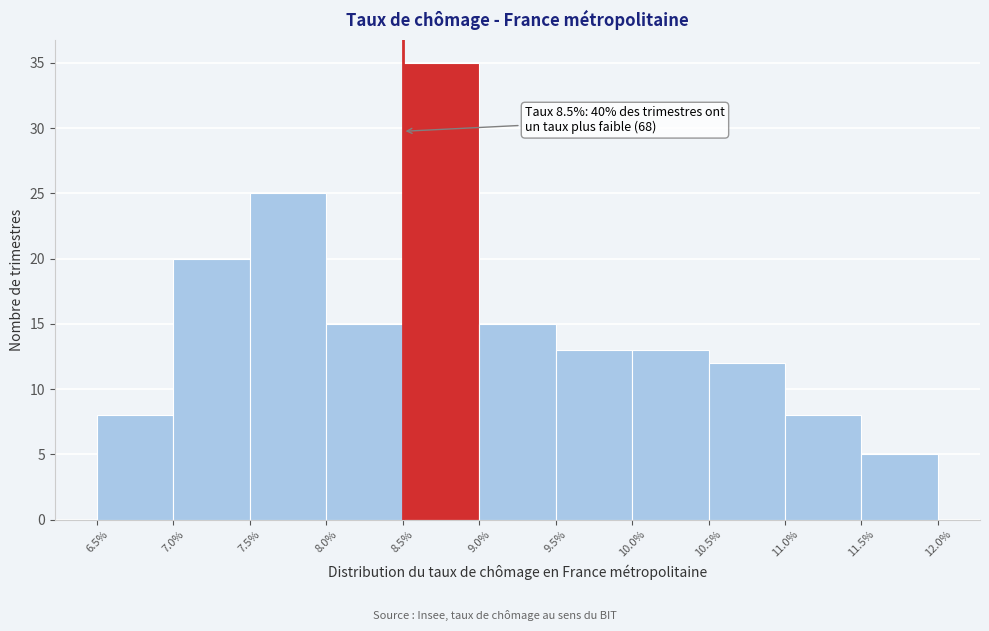

Over which range of the x-axis is the bar tallest?

8.5% to 9.0%